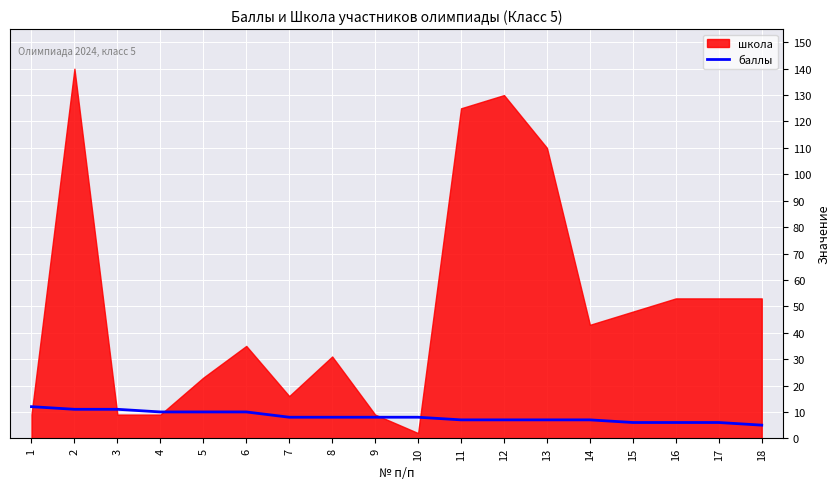

Where is the data nearest to the value 8?

7